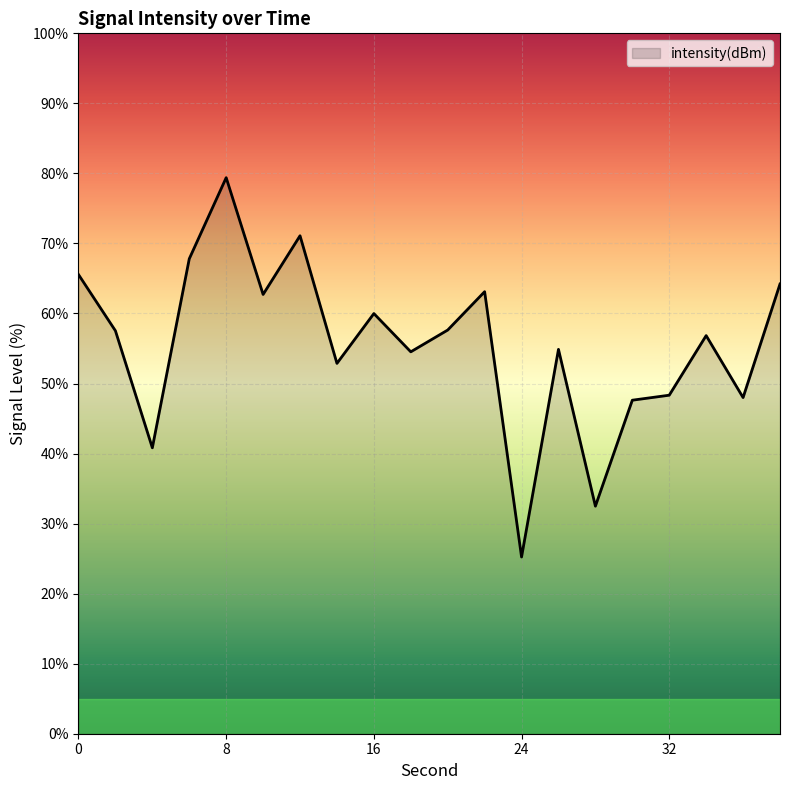

What is the smallest value displayed?

25.2